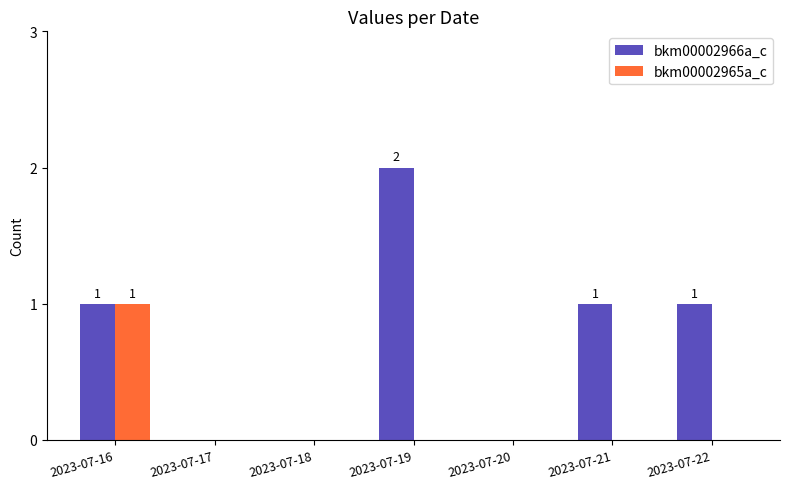

Is the value of bkm00002966a_c at 2023-07-21 greater than the value of bkm00002965a_c at 2023-07-17?

Yes